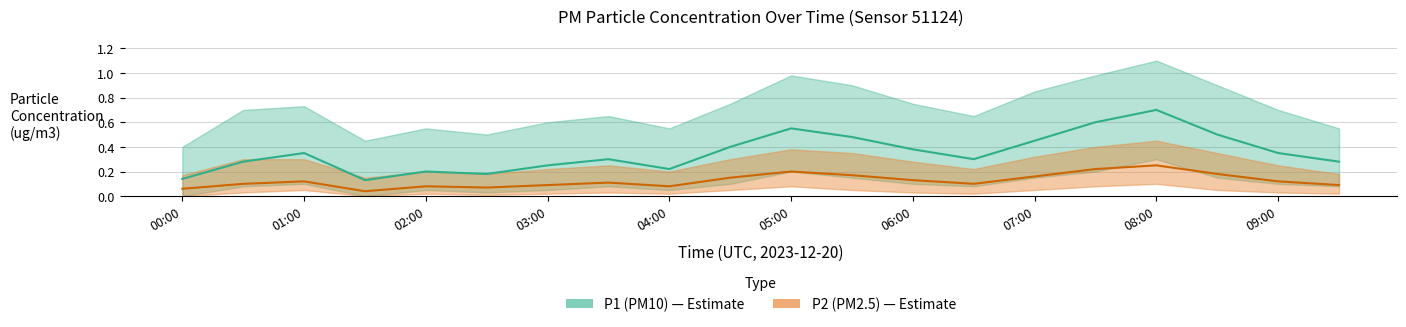

The P1 series shows 0.6 at 05:30. True or false?

False